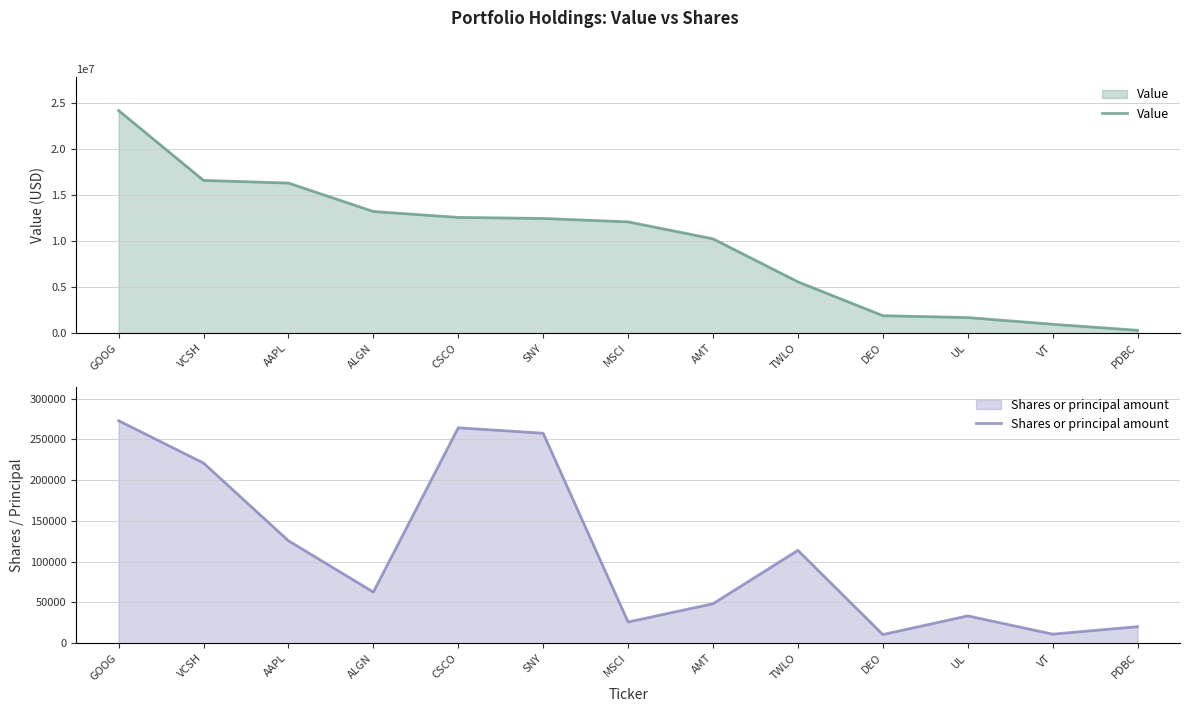

True or false: Shares or principal amount has more than 2 interior local peaks.

True